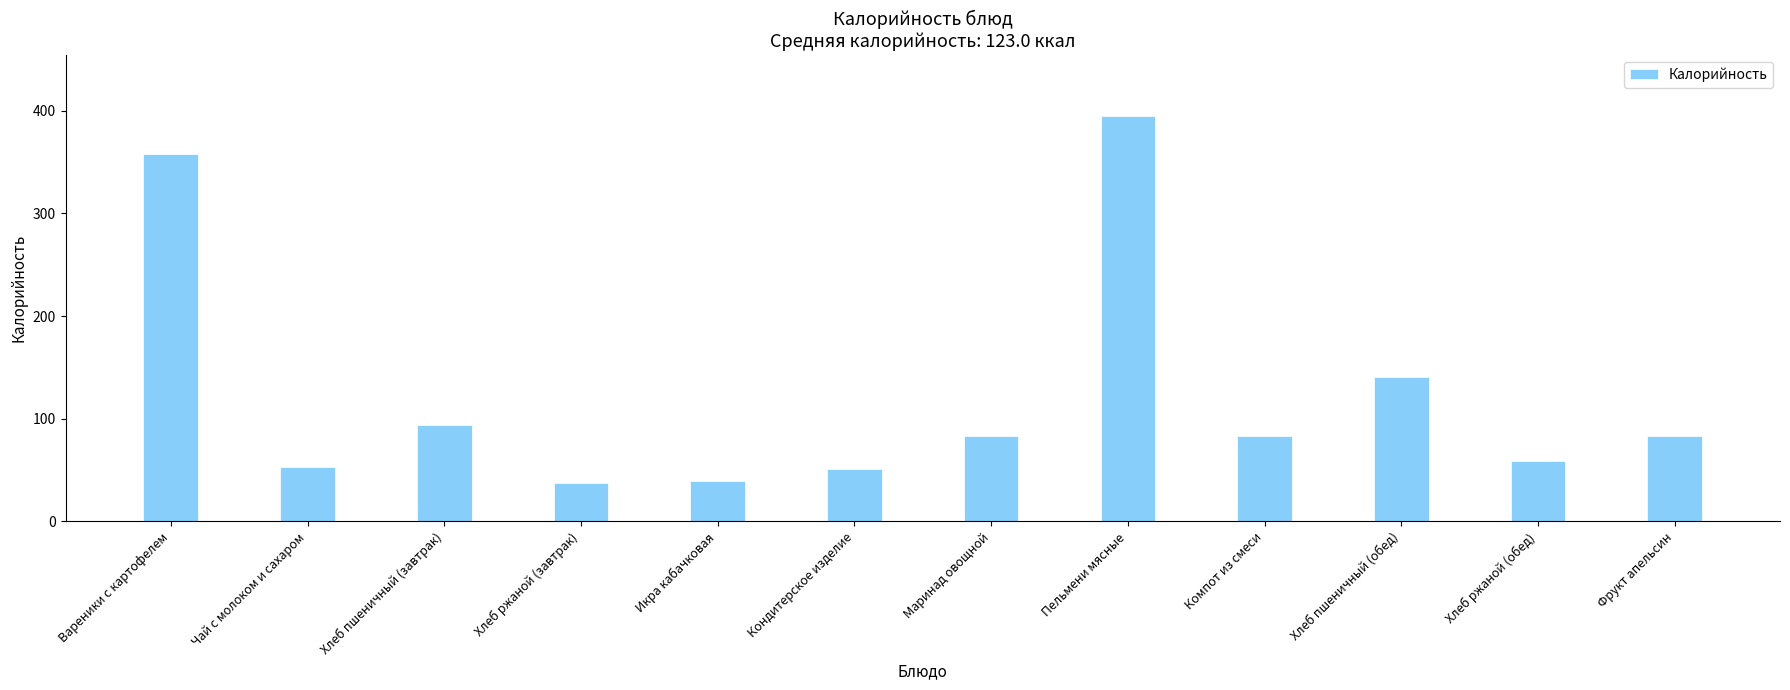

What is the change in value from Вареники с картофелем to Чай с молоком и сахаром?

-305